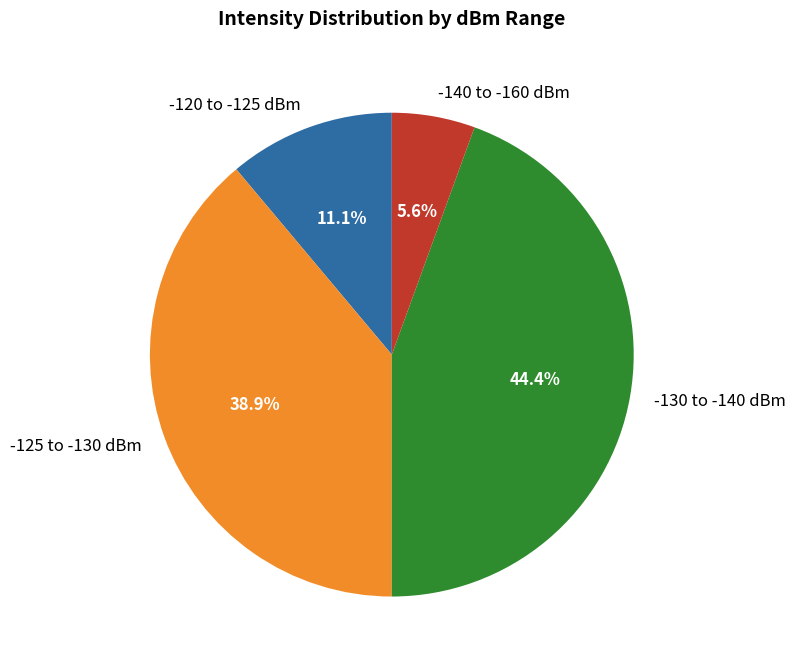

Combined, what portion of the pie is -130 to -140 dBm and -125 to -130 dBm?

83.3%